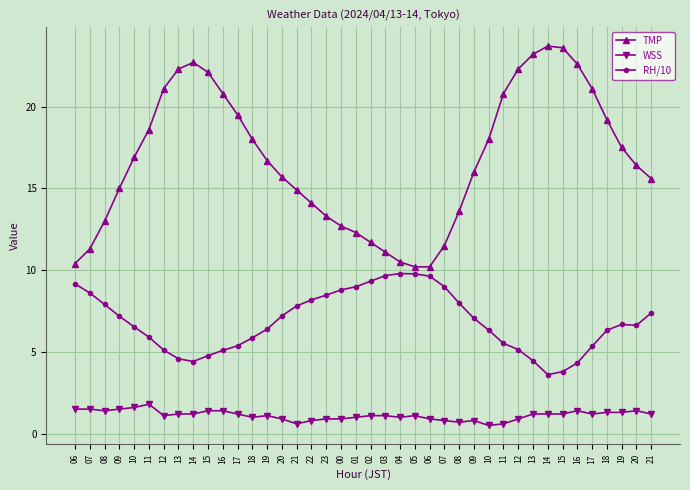

True or false: WSS and RH/10 cross at least once.

False